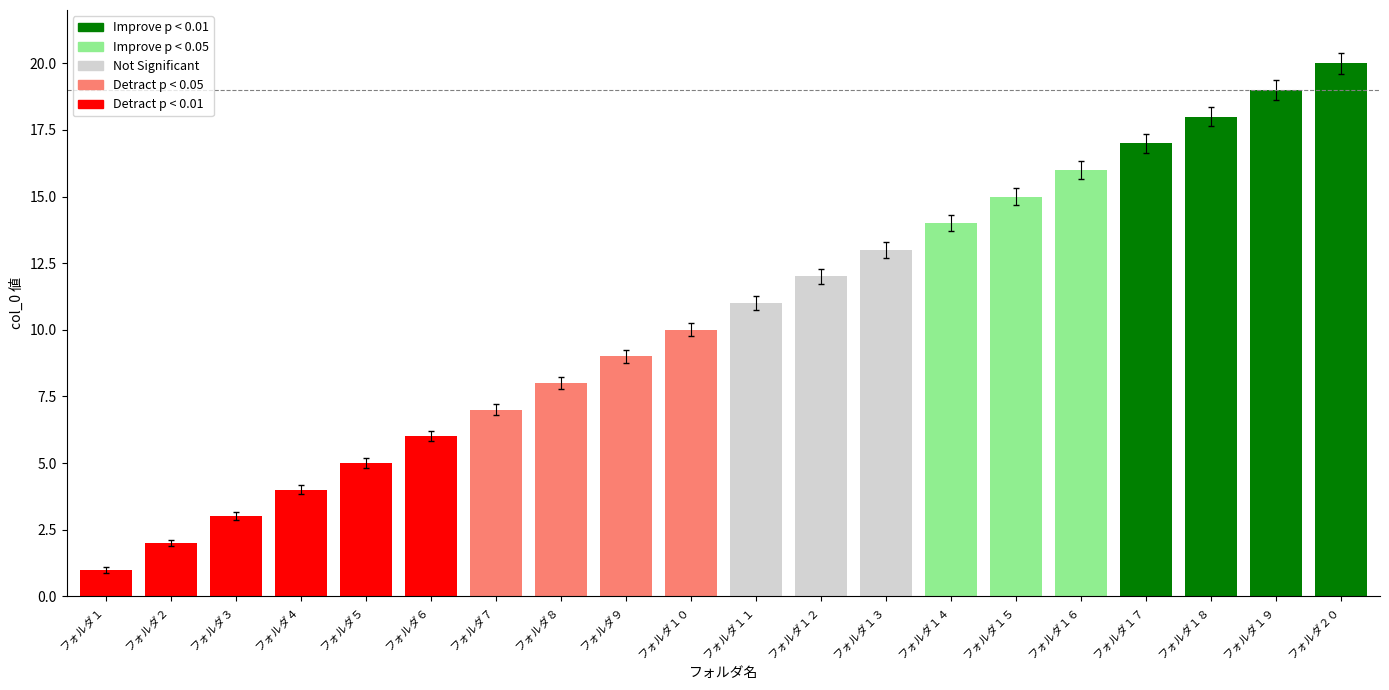

The value at フォルダ９ is 15. True or false?

False